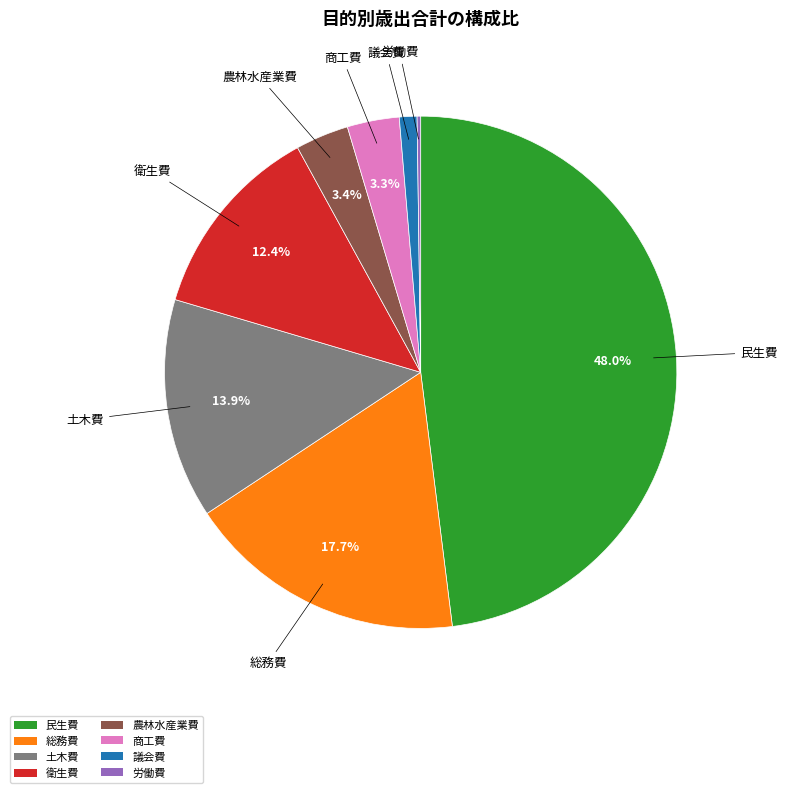

To the nearest percent, what is the difference between the largest and smallest slice percentages?

48%